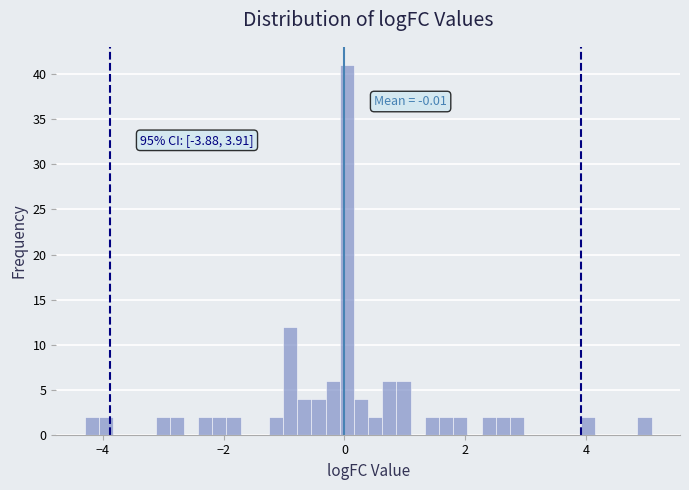

Around what value on the x-axis is the tallest bar? Give the approximate position of its centre, as read against the axis.

0.0